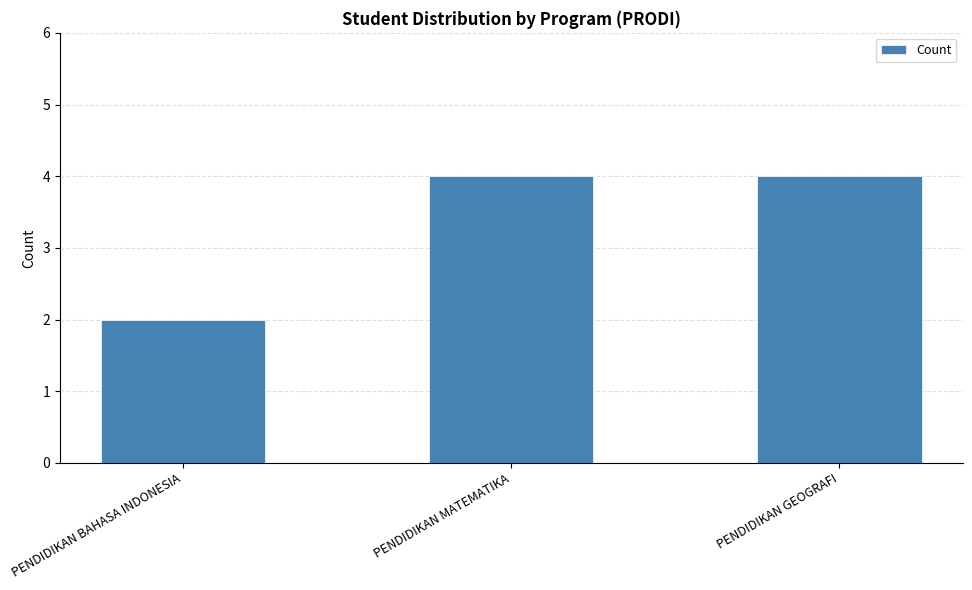

Is it true that the value at PENDIDIKAN MATEMATIKA is 4?

True